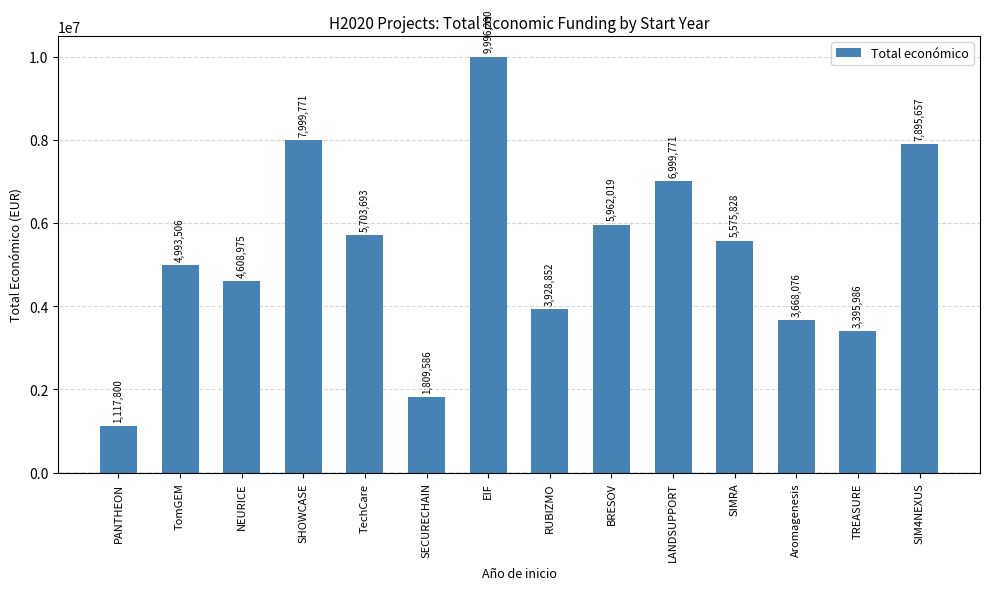

Reading left to right, extract all data points from this chart.

PANTHEON=1117800	TomGEM=4993506	NEURICE=4608975	SHOWCASE=7999771	TechCare=5703693	SECURECHAIN=1809586	EIF=9996280	RUBIZMO=3928852	BRESOV=5962019	LANDSUPPORT=6999771	SIMRA=5575828	Aromagenesis=3668076	TREASURE=3395986	SIM4NEXUS=7895657